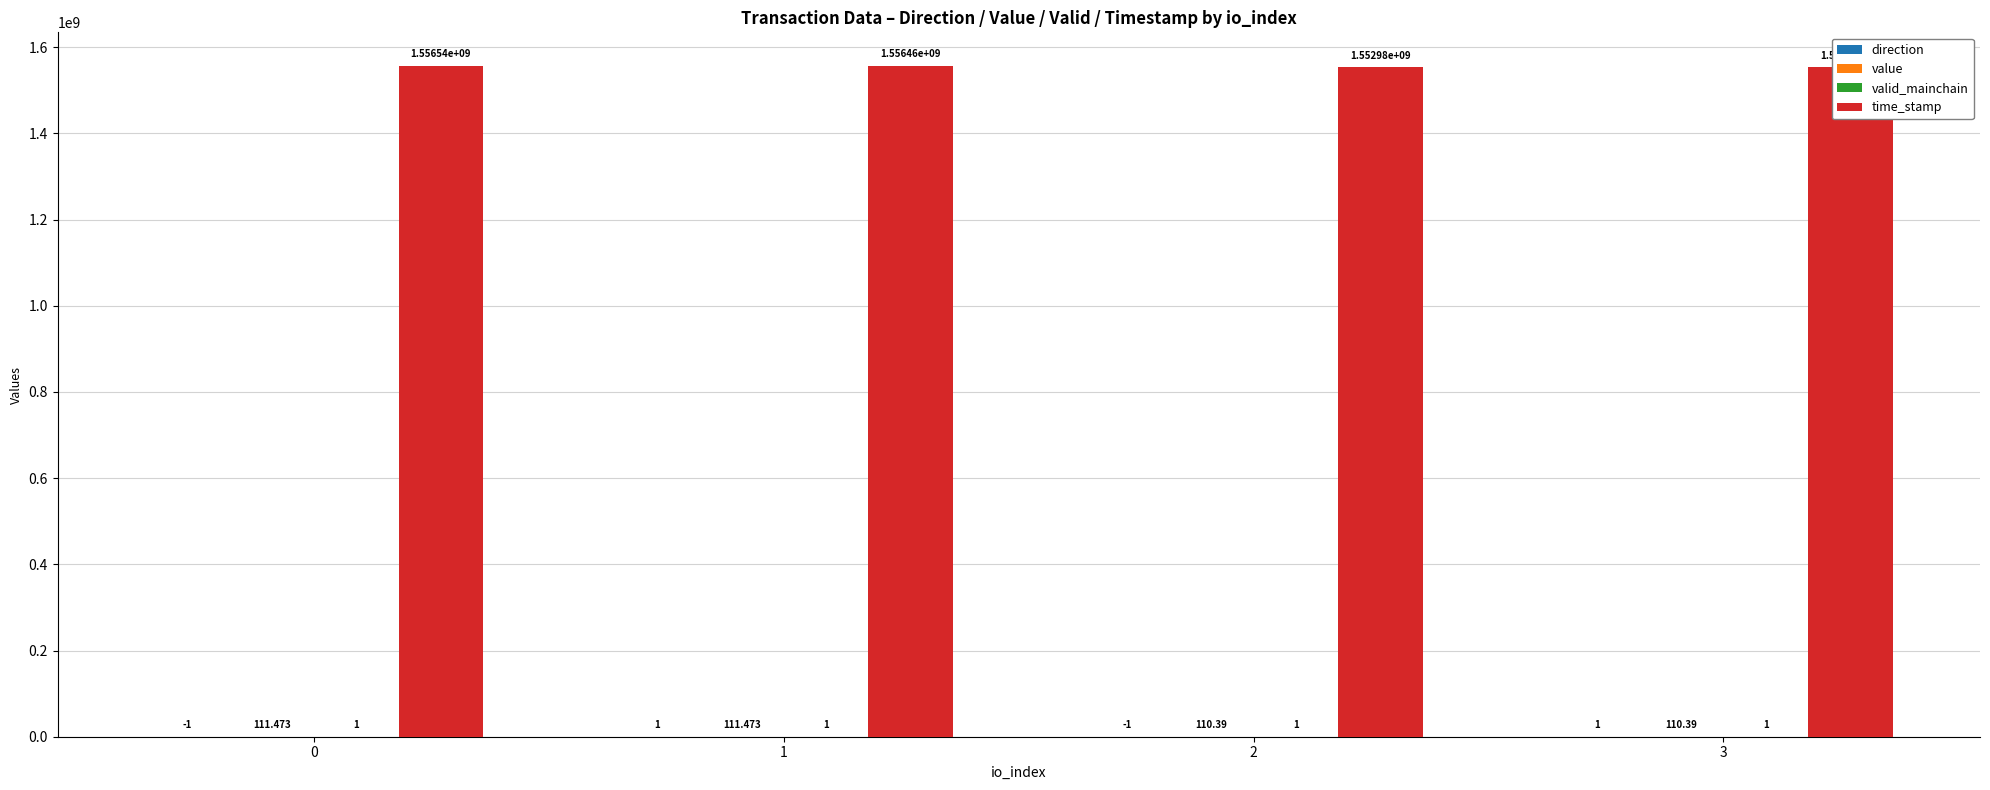

True or false: value has a value of 110.4 at 3.

True